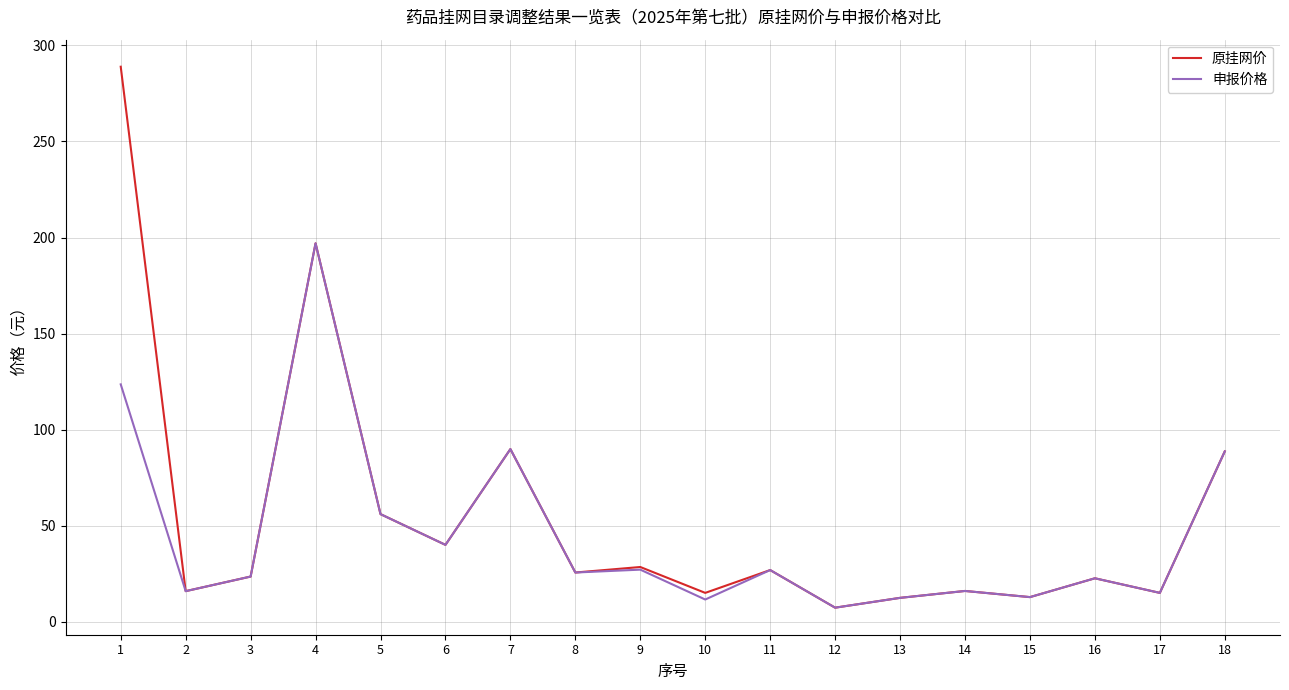

At which category is the sum across all series the highest?

1